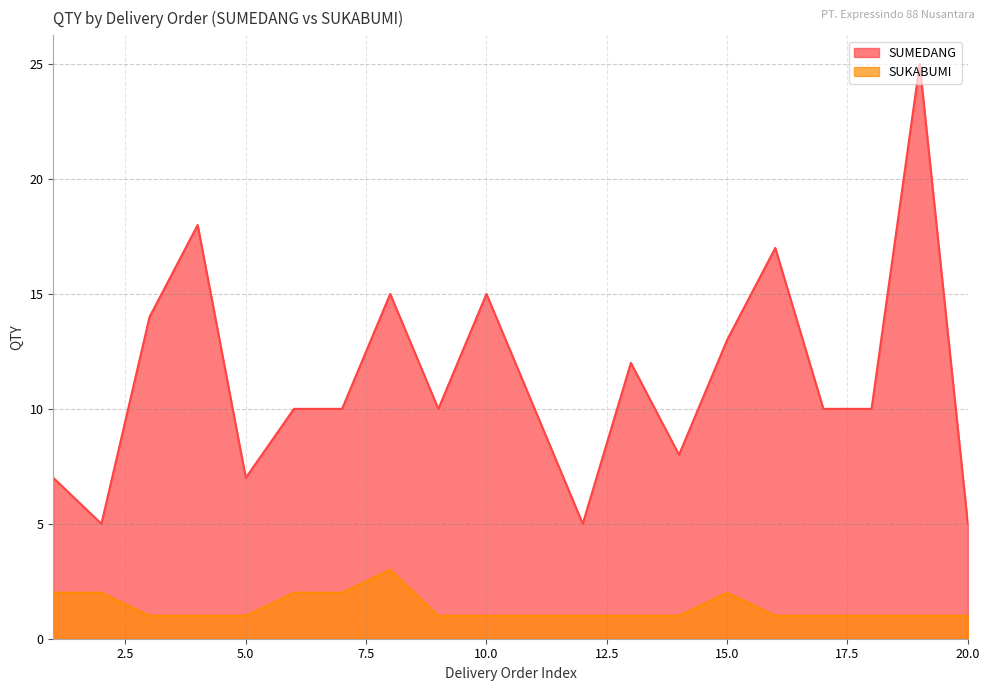

How many data points in SUKABUMI are above 1?

6